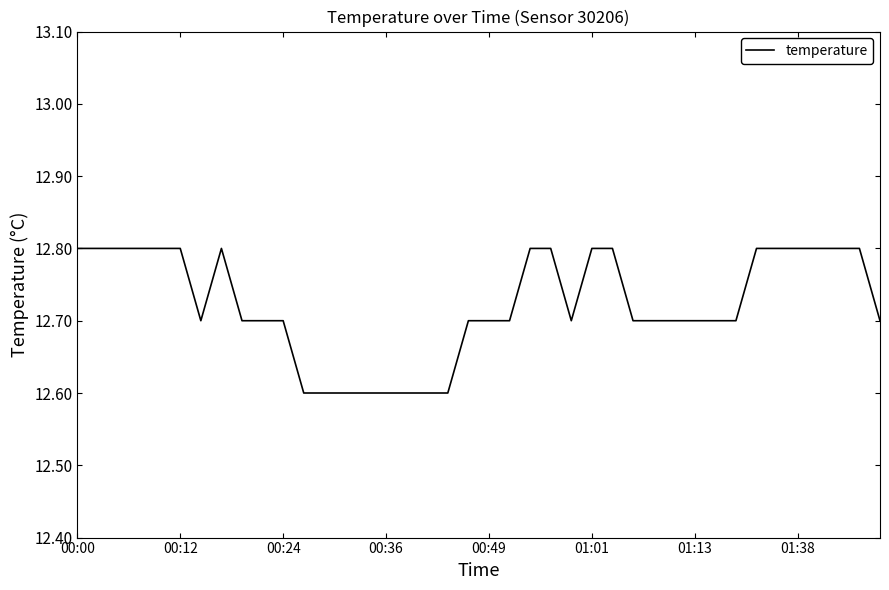

What is the minimum value shown in the chart?

12.6